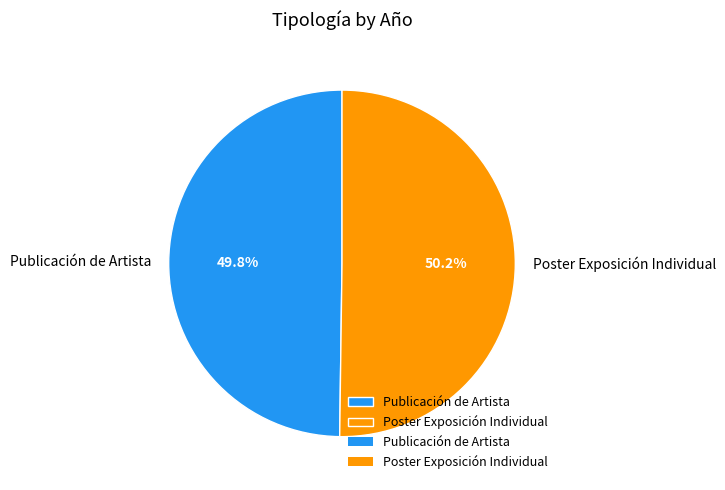

Is it true that Poster Exposición Individual is 42% of the pie?

False